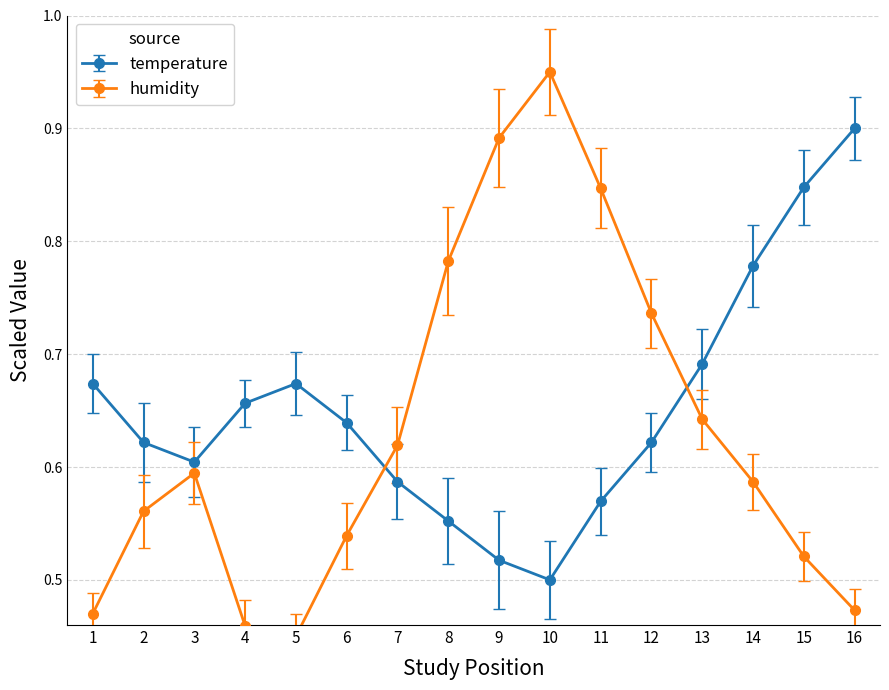

In temperature, how many points are higher than both neighbors (excluding endpoints)?

1